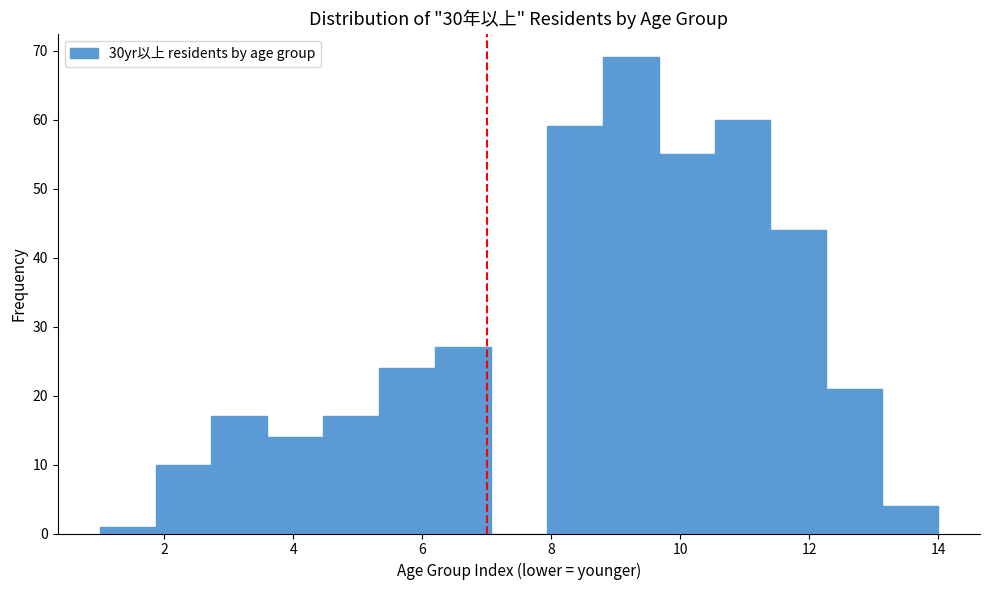

Reading left to right, transcribe this chart: for each bar, give the range it covers on the x-axis and its height. Neither the bar edges nor the heights are printed on the chart, so give them approximately, as read against the axes.

1.0 to 1.8: 1
1.8 to 2.8: 10
2.8 to 3.6: 17
3.6 to 4.4: 14
4.4 to 5.4: 17
5.4 to 6.2: 24
6.2 to 7.0: 27
7.0 to 8.0: 0
8.0 to 8.8: 59
8.8 to 9.6: 69
9.6 to 10.6: 55
10.6 to 11.4: 60
11.4 to 12.2: 44
12.2 to 13.2: 21
13.2 to 14.0: 4